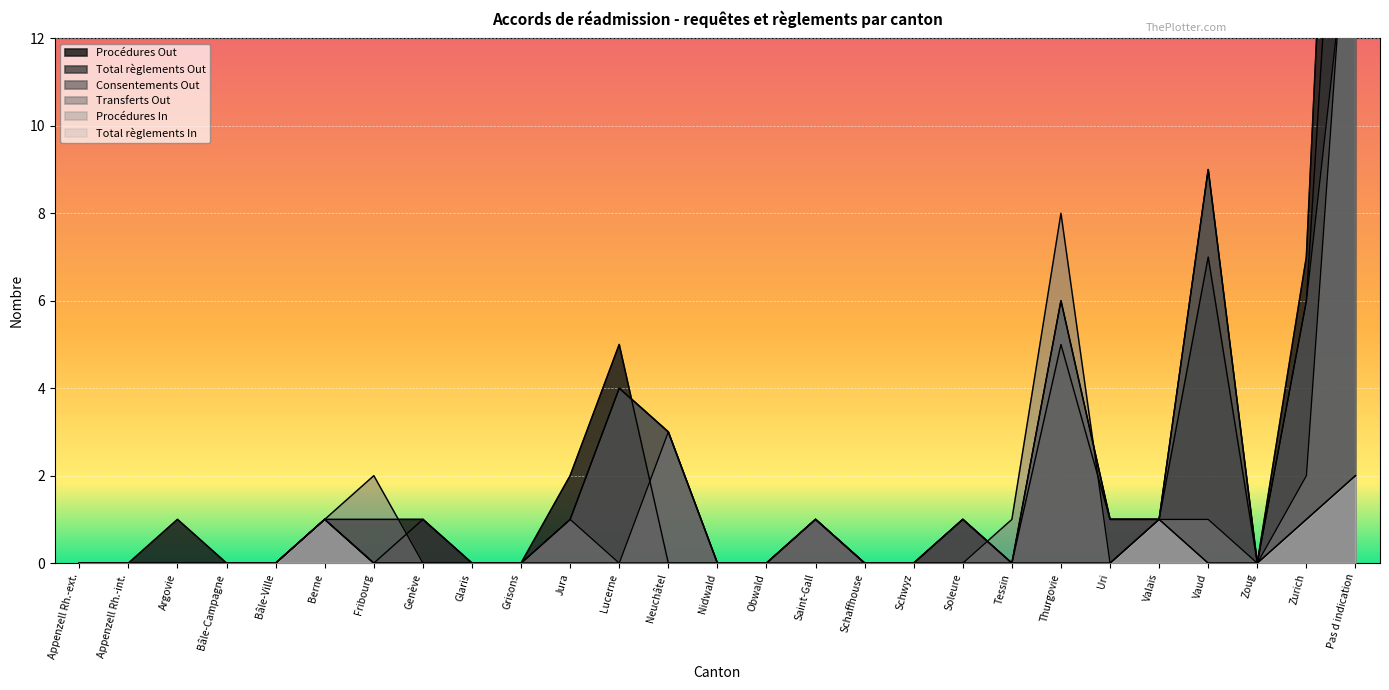

At which category does Procédures Out reach its first local peak?

Argovie